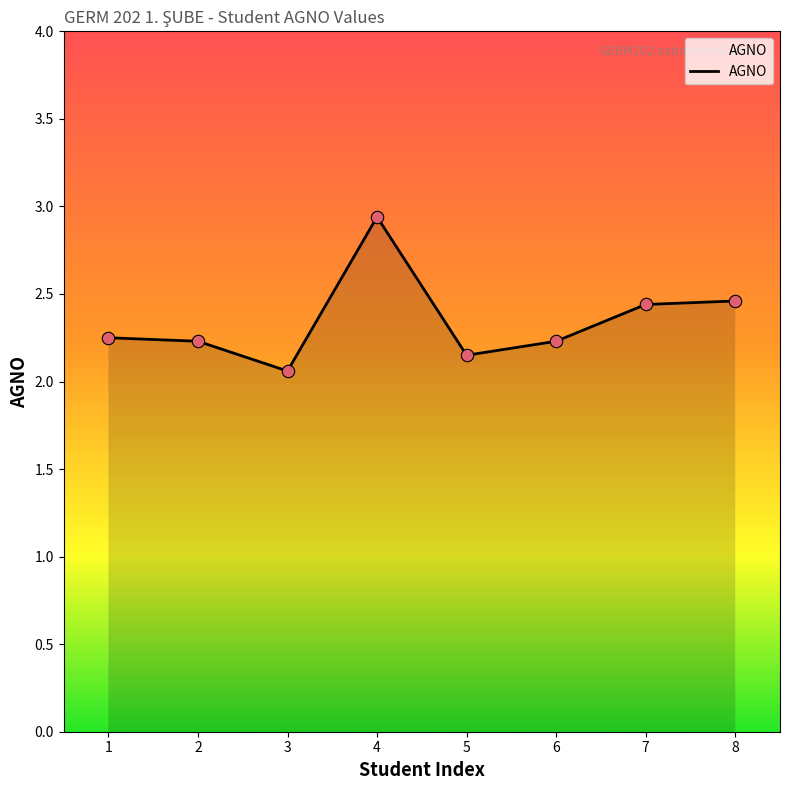

Between 8 and 5, which is larger?

8